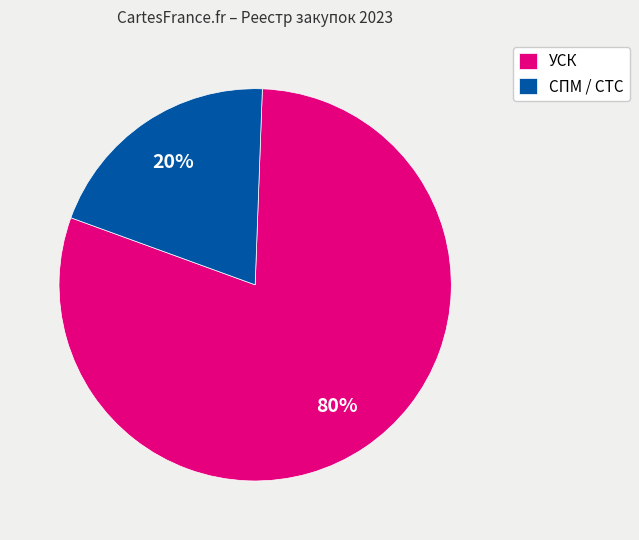

Is it true that СПМ / СТС is 11% of the pie?

False